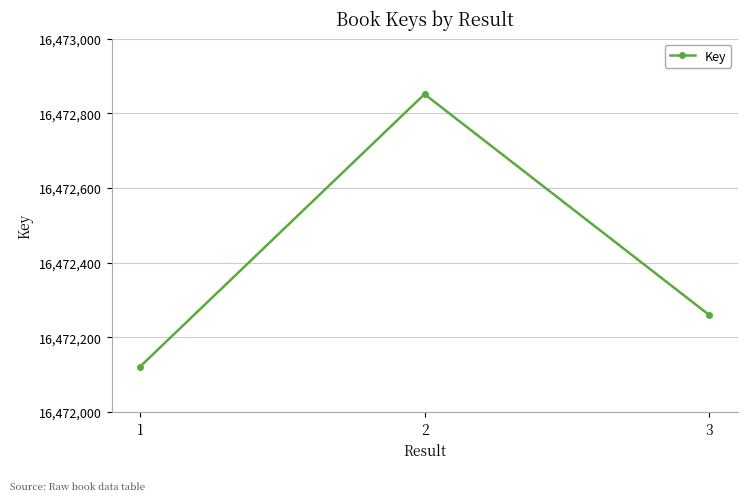

List the labels in order of value, largest first.

2, 3, 1